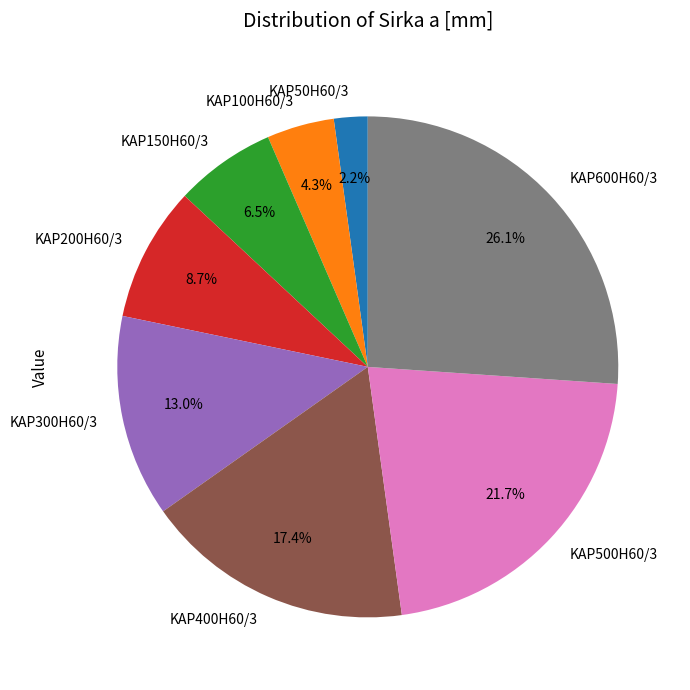

To the nearest percent, what is the combined percentage of KAP200H60/3 and KAP400H60/3?

26%